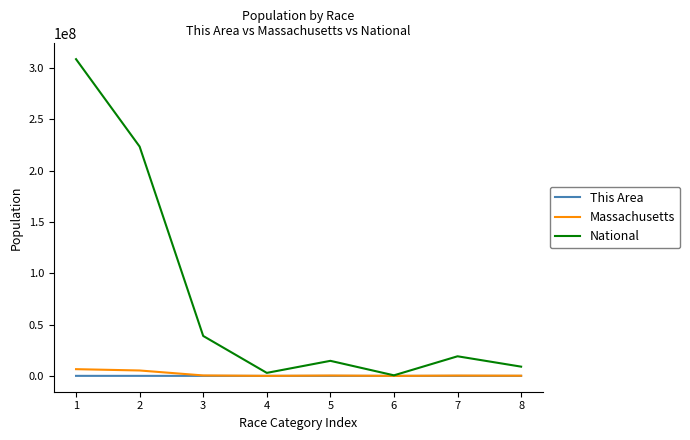

What is the difference between the second highest and second lowest values in the National series?

220621017